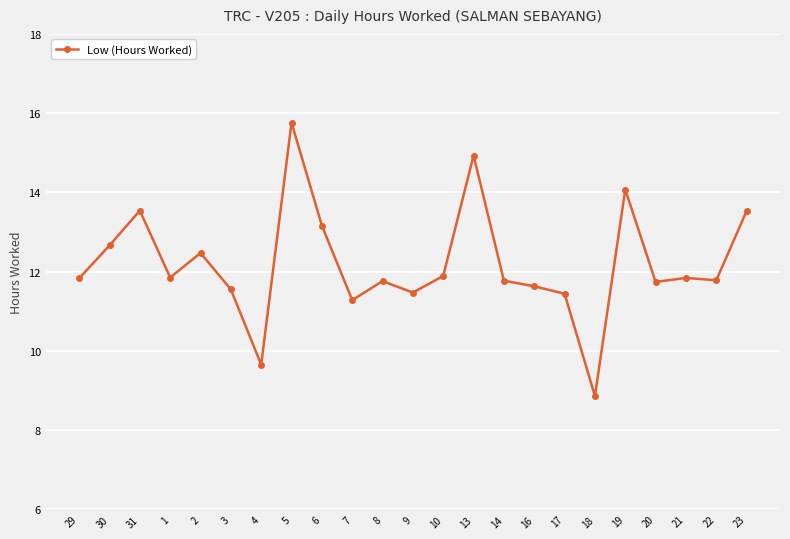

What is the difference between the maximum and minimum values?

6.9